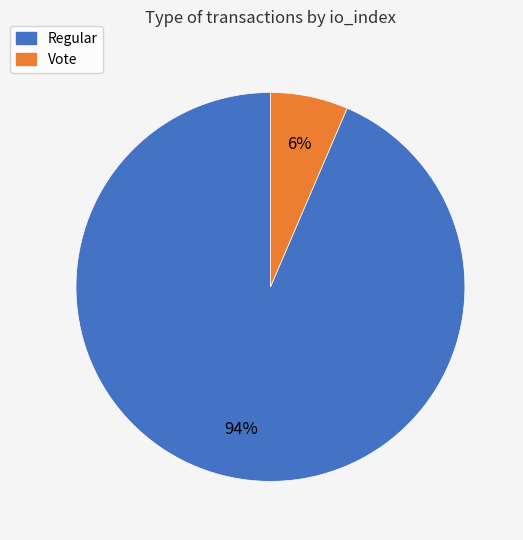

Which category accounts for the majority?

Regular